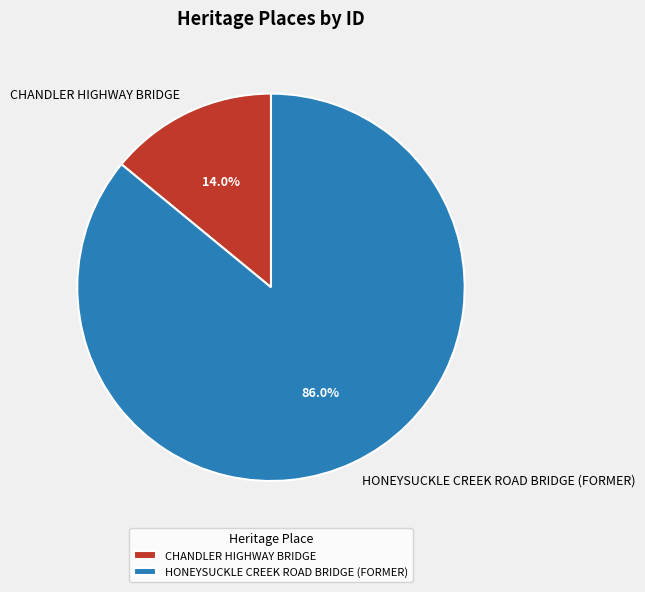

What is the majority slice?

HONEYSUCKLE CREEK ROAD BRIDGE (FORMER)